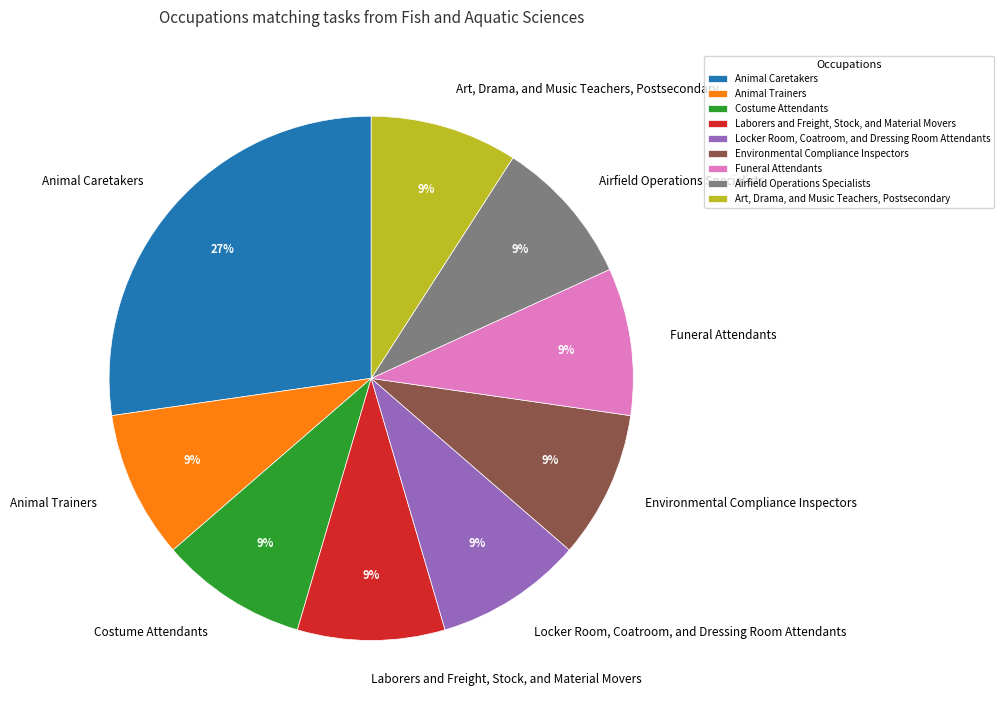

What percentage is the Animal Caretakers slice, to the nearest percent?

27%